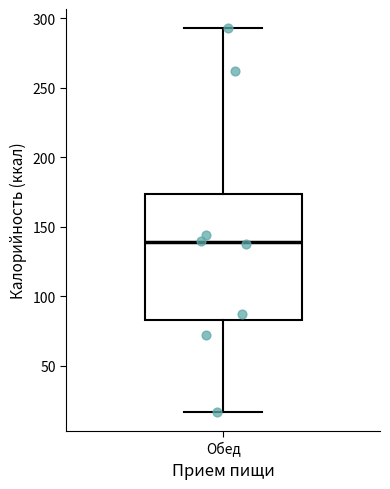

Read this box plot against the y-axis: the position of the median line, the range covered by the box, and the ends of both whiskers. The values are not printed on the chart, so give them approximately, as read against the axis.

median 140, box 85 to 175, whiskers 15 to 295